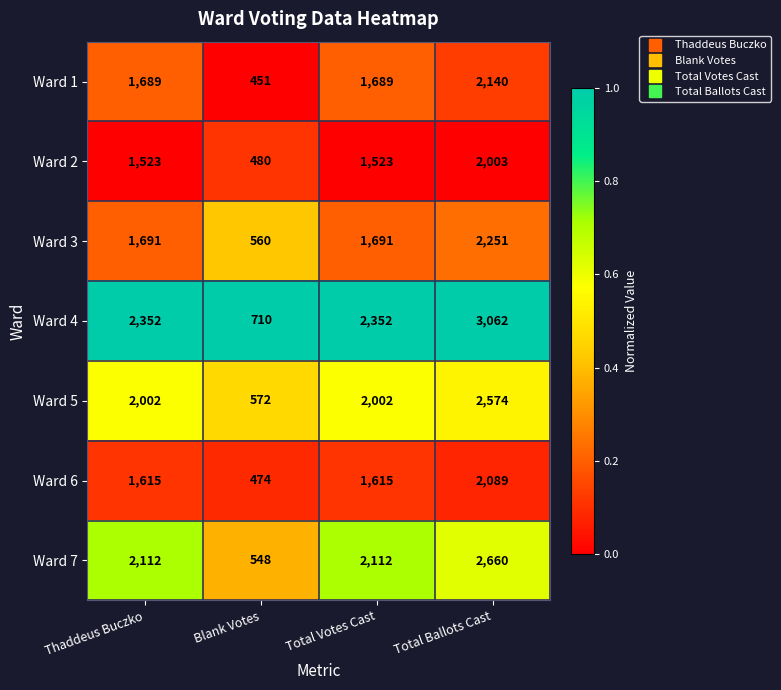

At which category is the sum across all series the highest?

Total Ballots Cast